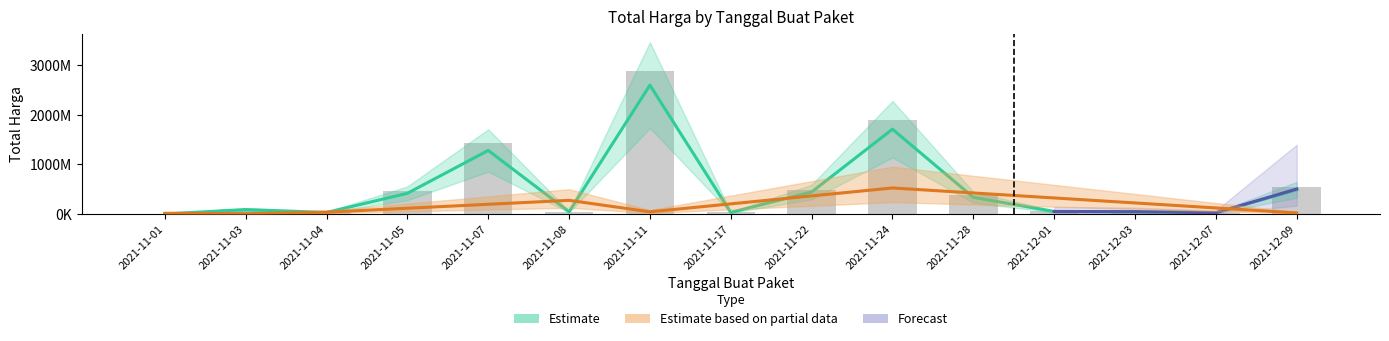

Which series has the largest total across all categories?

Total Harga (Estimate)